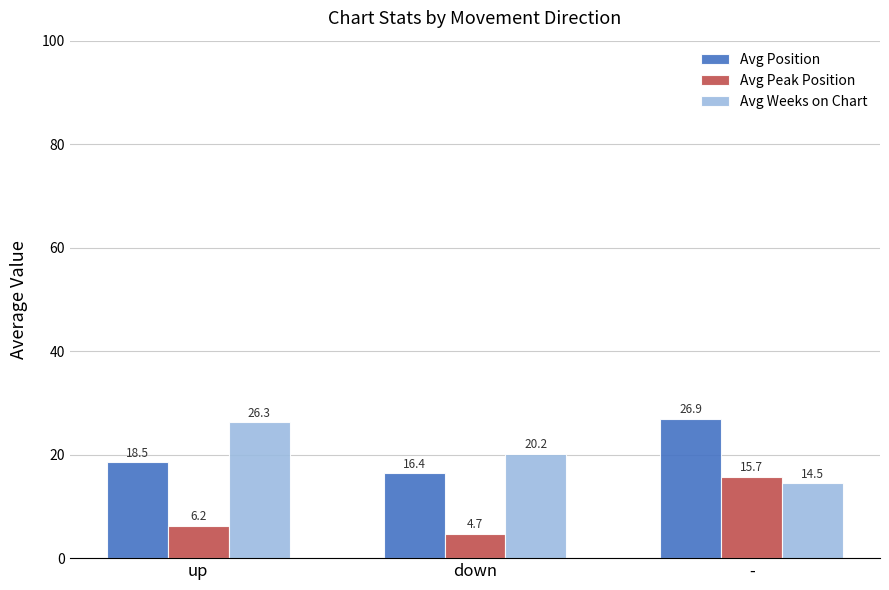

What is the value of the Avg Peak Position bar at the 1st from the left?

6.2